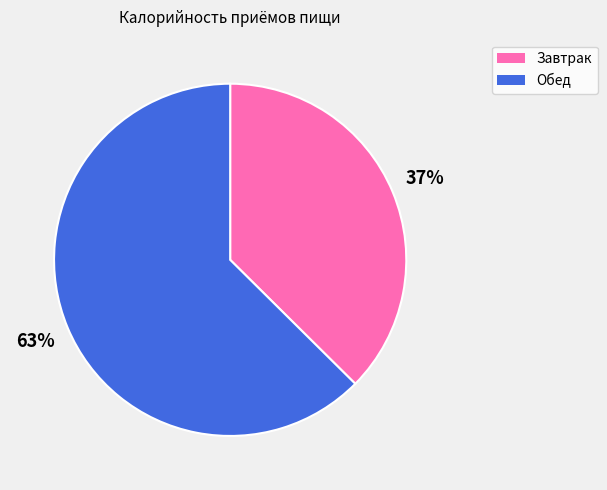

Combined, do Завтрак and Обед account for over 50%?

Yes